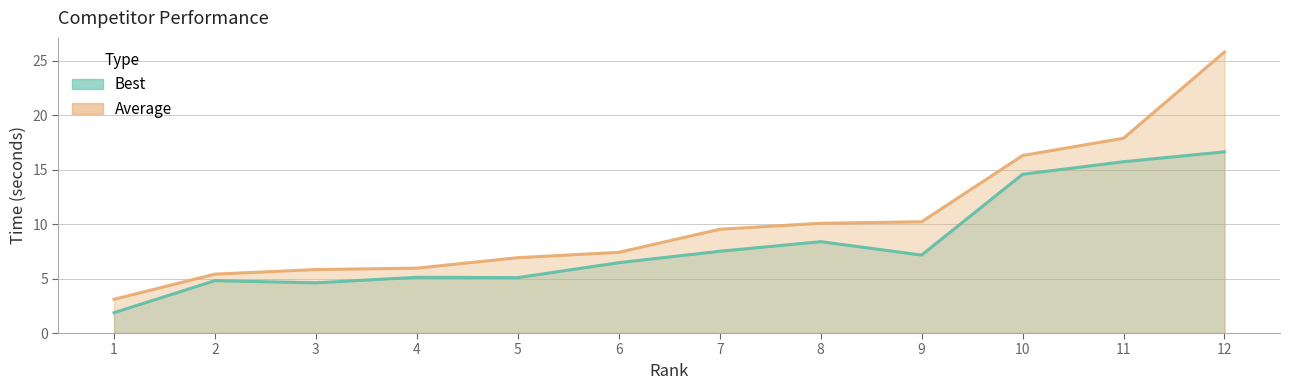

How many data points does each series have?

12